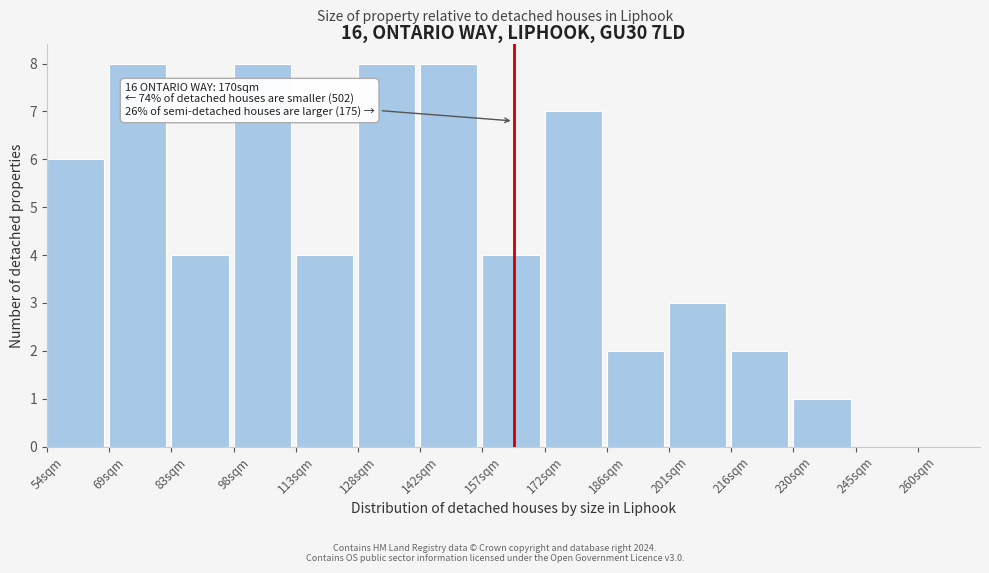

Reading left to right, transcribe all the data shown in this chart.

54sqm=6	69sqm=8	83sqm=4	98sqm=8	113sqm=4	128sqm=8	142sqm=8	157sqm=4	172sqm=7	186sqm=2	201sqm=3	216sqm=2	230sqm=1	245sqm=0	260sqm=0